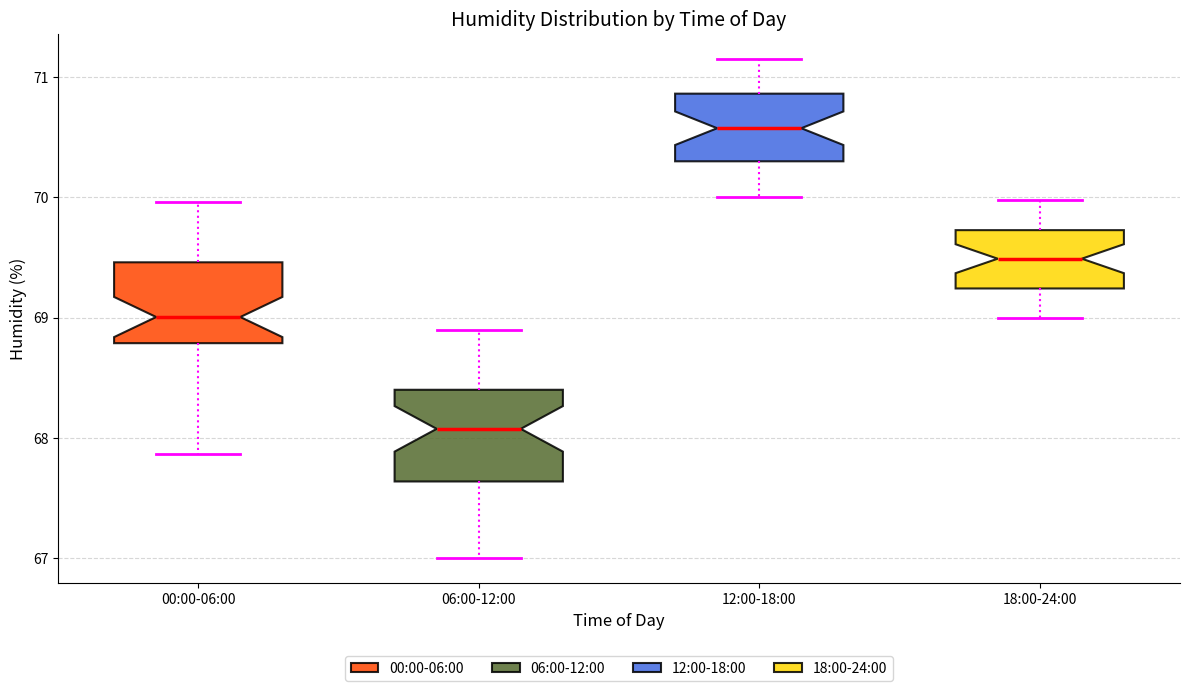

Reading left to right, read every box against the y-axis: the position of its median line, the range the box covers, and the ends of its whiskers. The values are not printed on the chart, so give them approximately, as read against the axis.

00:00-06:00: median 69.0, box 68.8 to 69.5, whiskers 67.9 to 70.0
06:00-12:00: median 68.1, box 67.6 to 68.4, whiskers 67.0 to 68.9
12:00-18:00: median 70.6, box 70.3 to 70.9, whiskers 70.0 to 71.2
18:00-24:00: median 69.5, box 69.2 to 69.7, whiskers 69.0 to 70.0